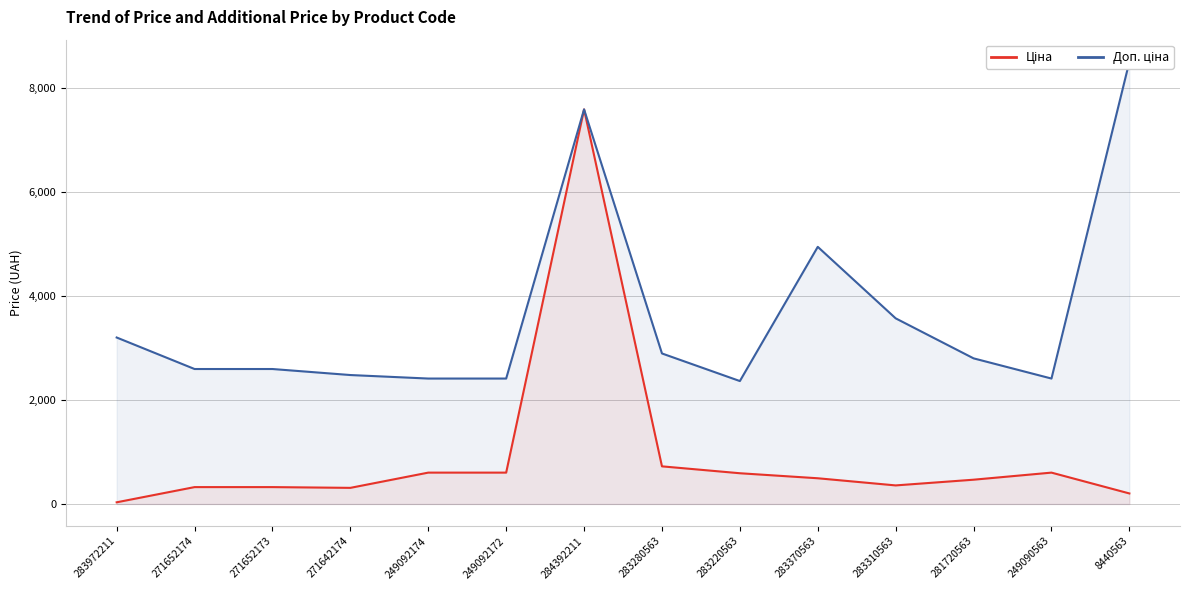

Rank the series at 249092172 from highest to lowest value.

Доп. ціна, Ціна